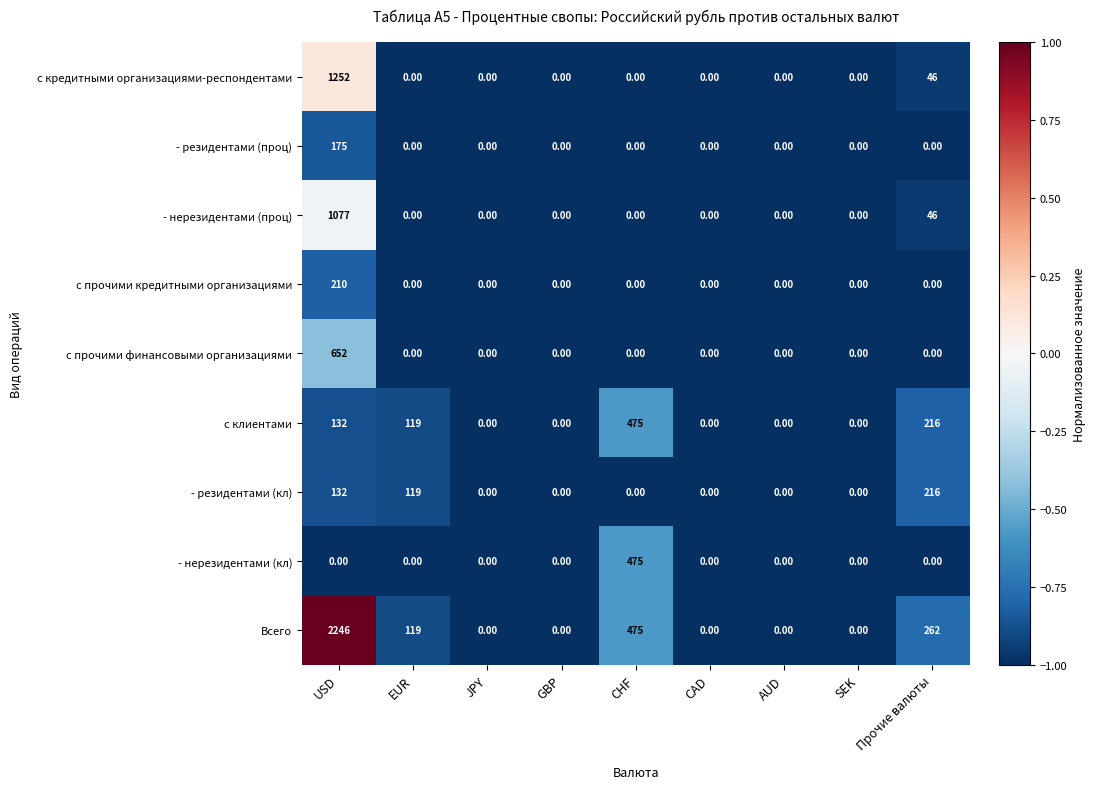

What is the difference between the maximum and minimum values in the - резидентами (проц) series?

175